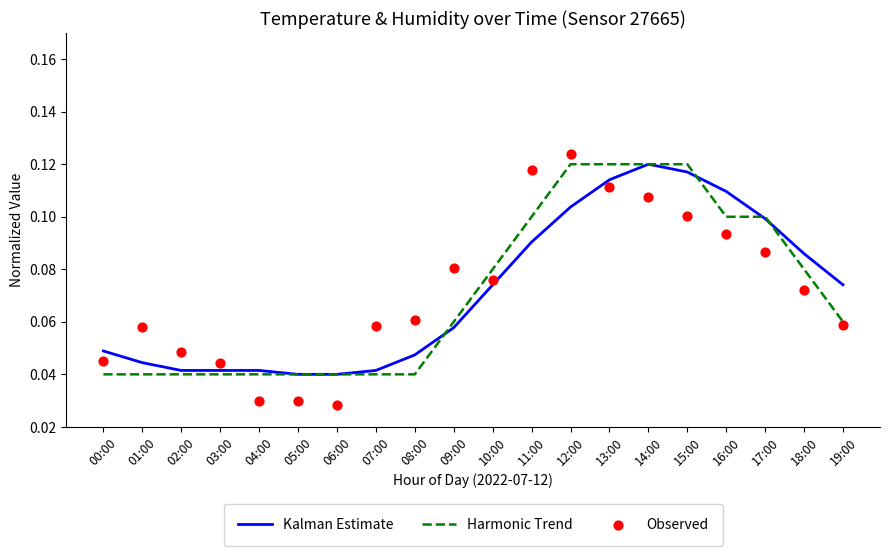

What is the total value across all series at 12:00?

0.3